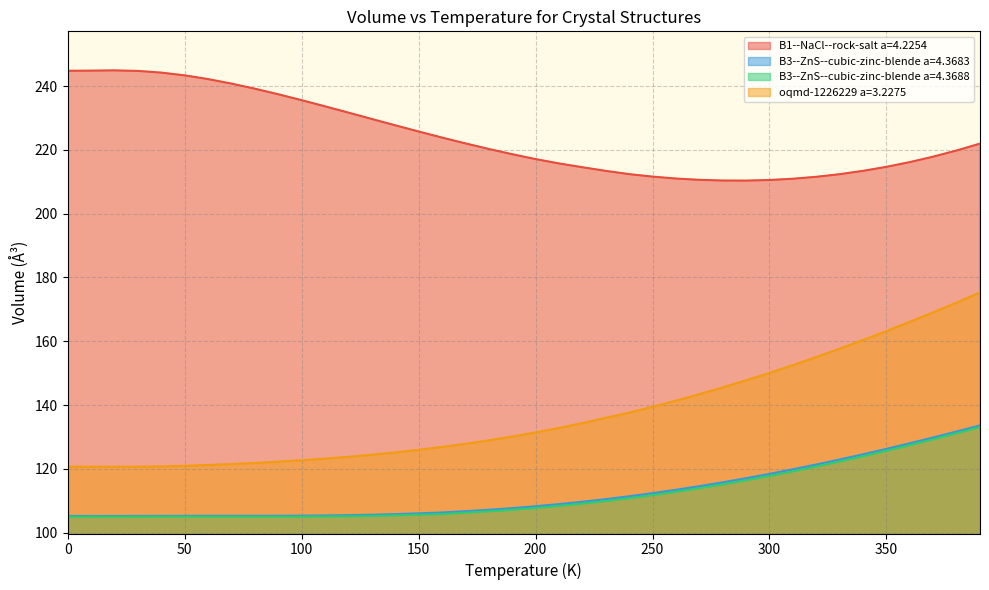

How many categories are shown in the chart?

40